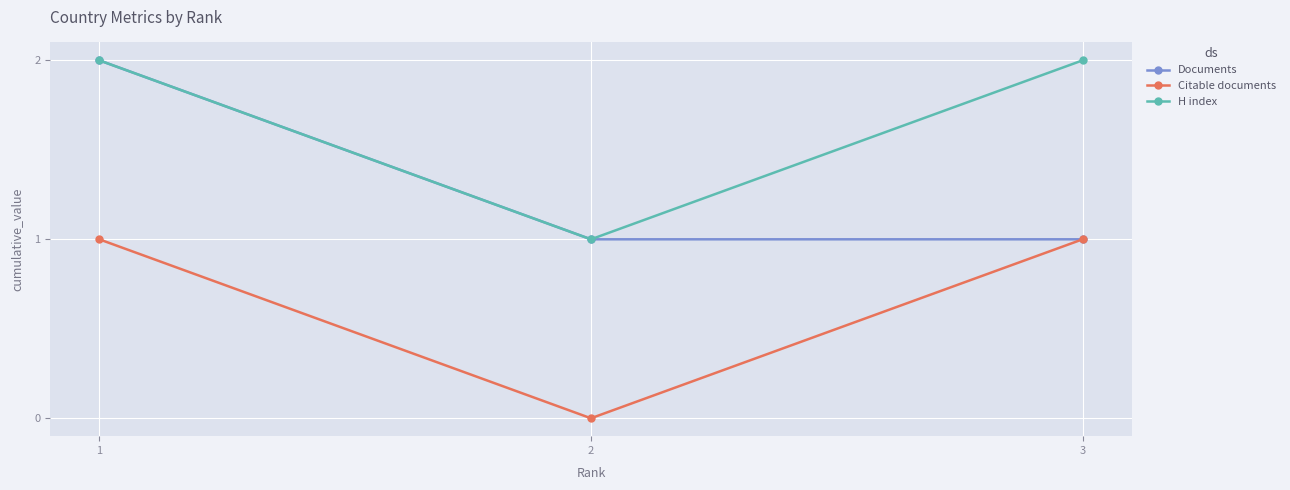

Reading right to left, what are all the values shown in this chart?

Documents: 1	1	2
Citable documents: 1	0	1
H index: 2	1	2